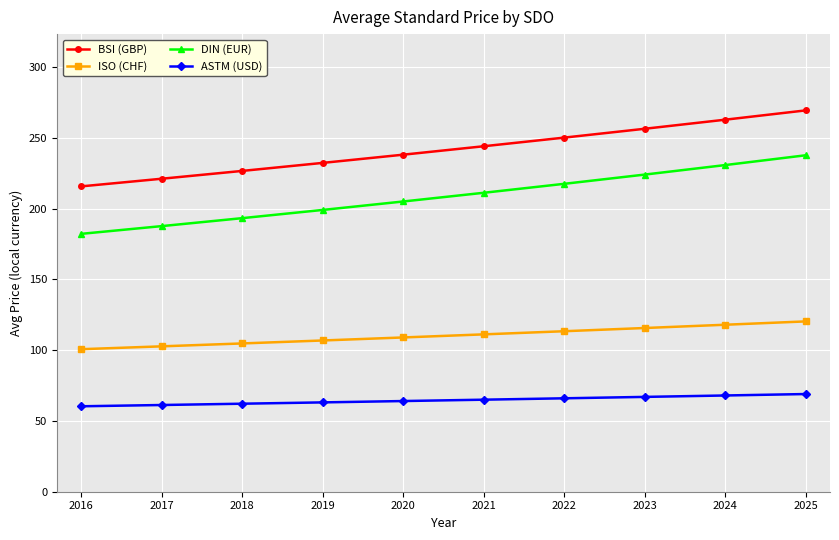

What is the value of the ASTM (USD) point at the 7th from the left?

66.0